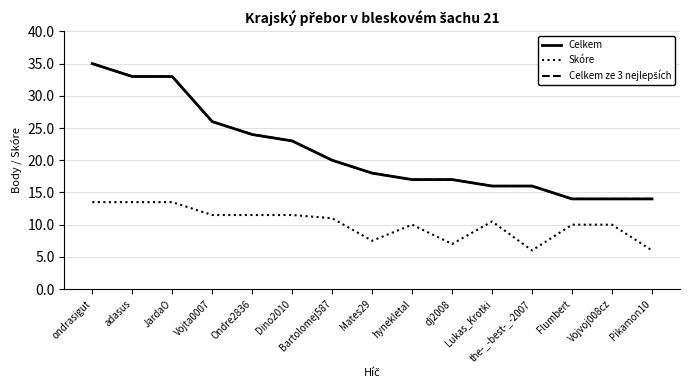

Is this an area chart (filled region under the line)?

No